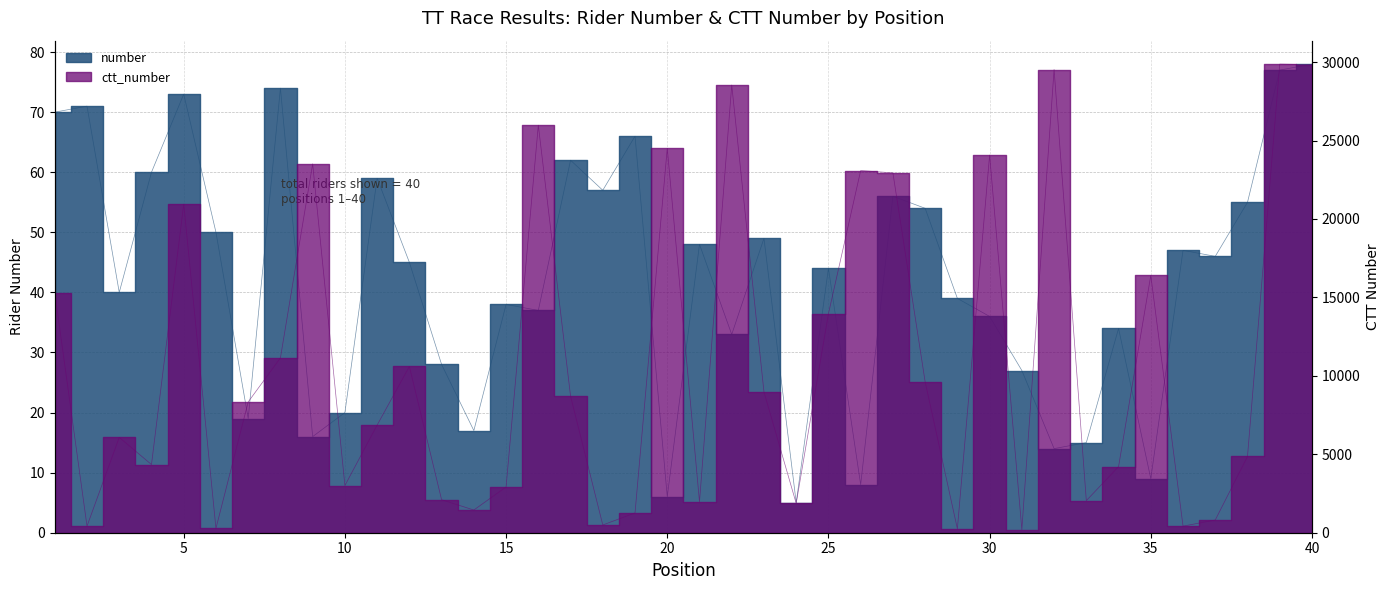

At which category does ctt_number reach its first local valley?

2